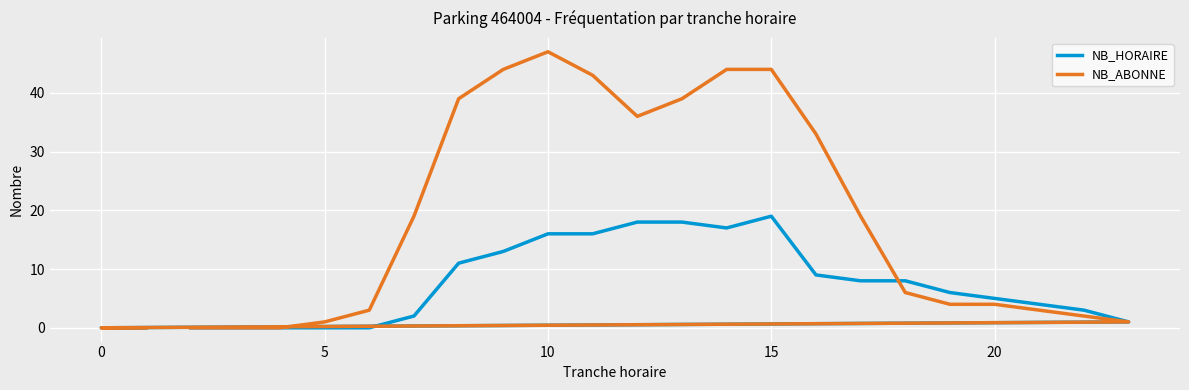

True or false: NB_ABONNE and NB_HORAIRE intersect in this chart.

True